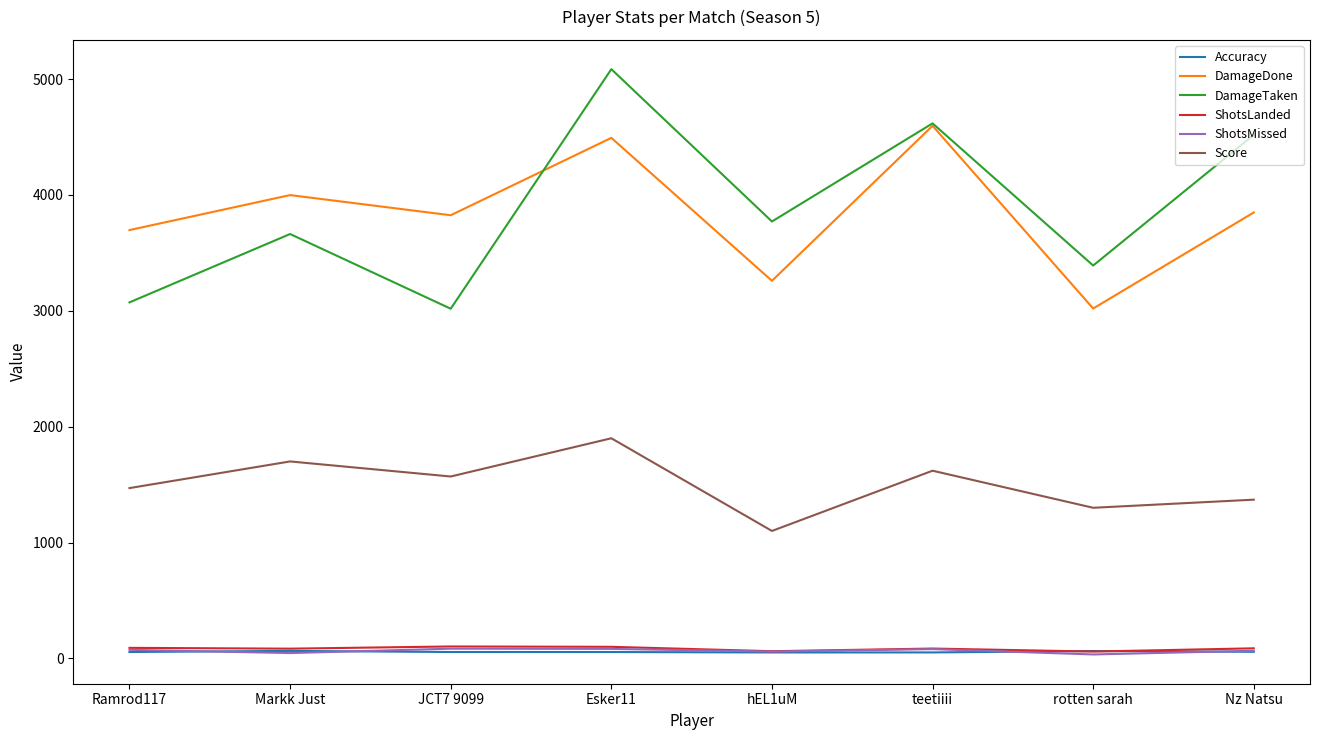

Which category has the highest value across all series?

Esker11